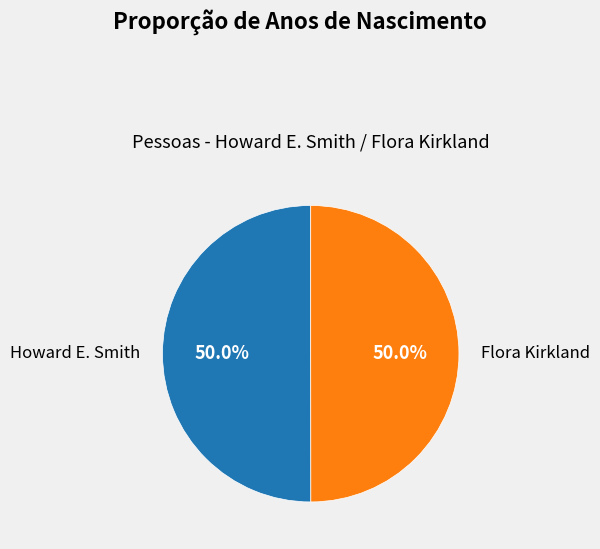

How many slices are in this pie chart?

2